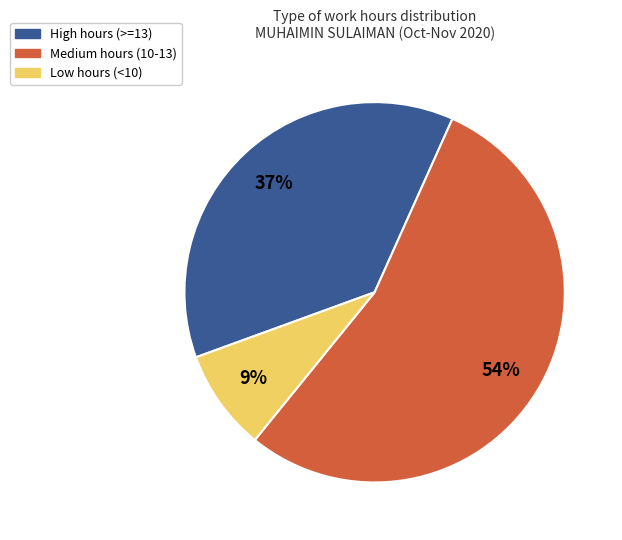

Is there any slice that represents more than half of the pie?

Yes